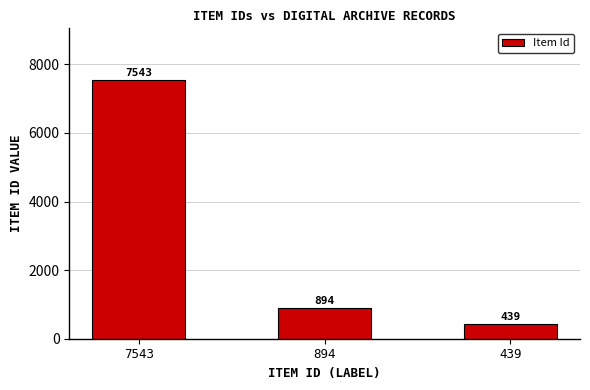

Reading left to right, what are all the values shown in this chart?

7543	894	439